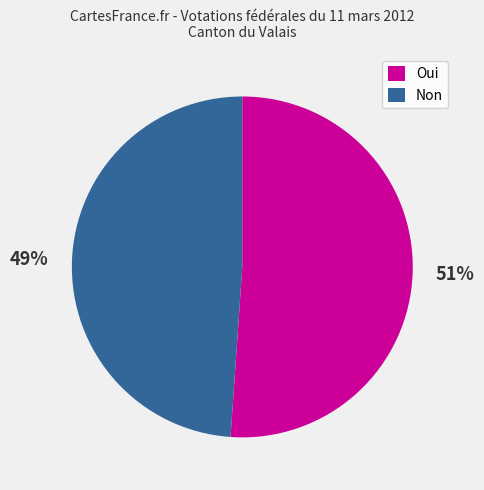

Is the sum of Non and Oui greater than half?

Yes